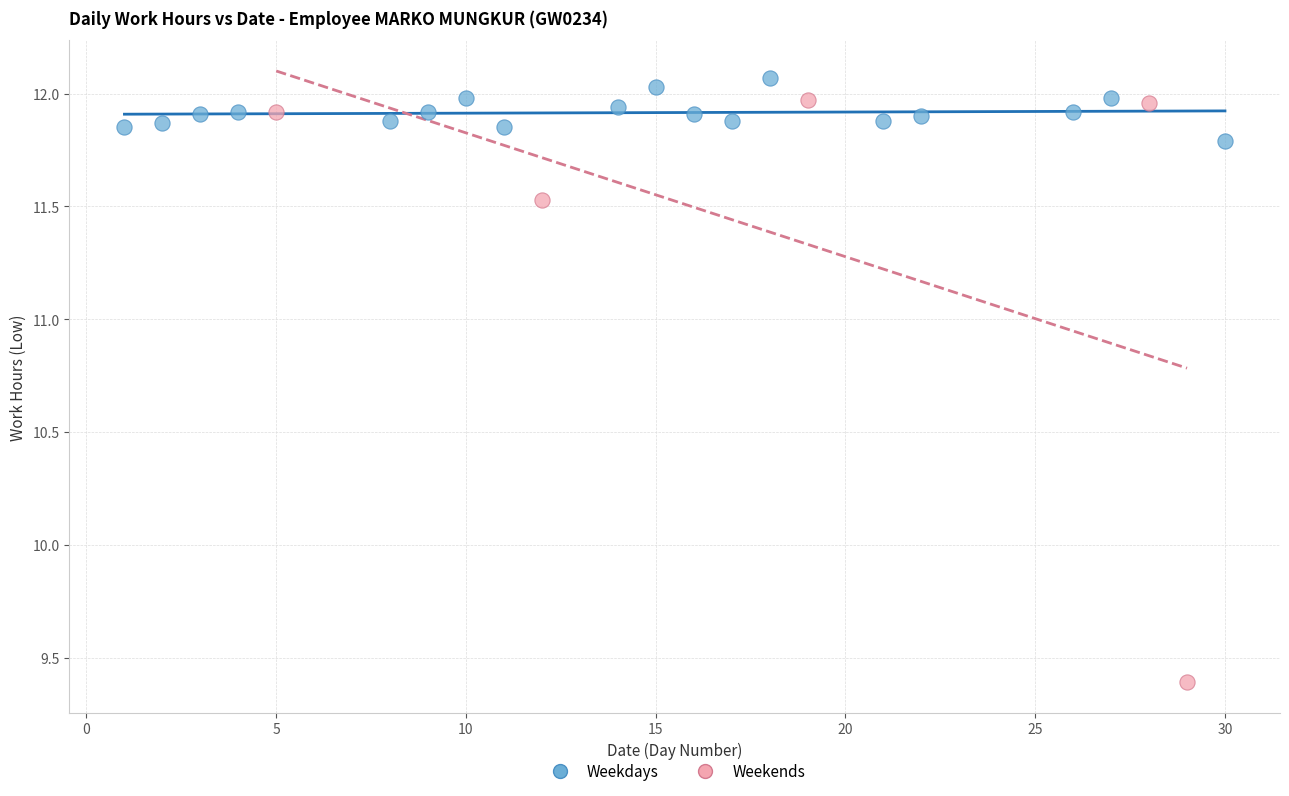

Which series has the largest Y range (max minus min)?

Weekends